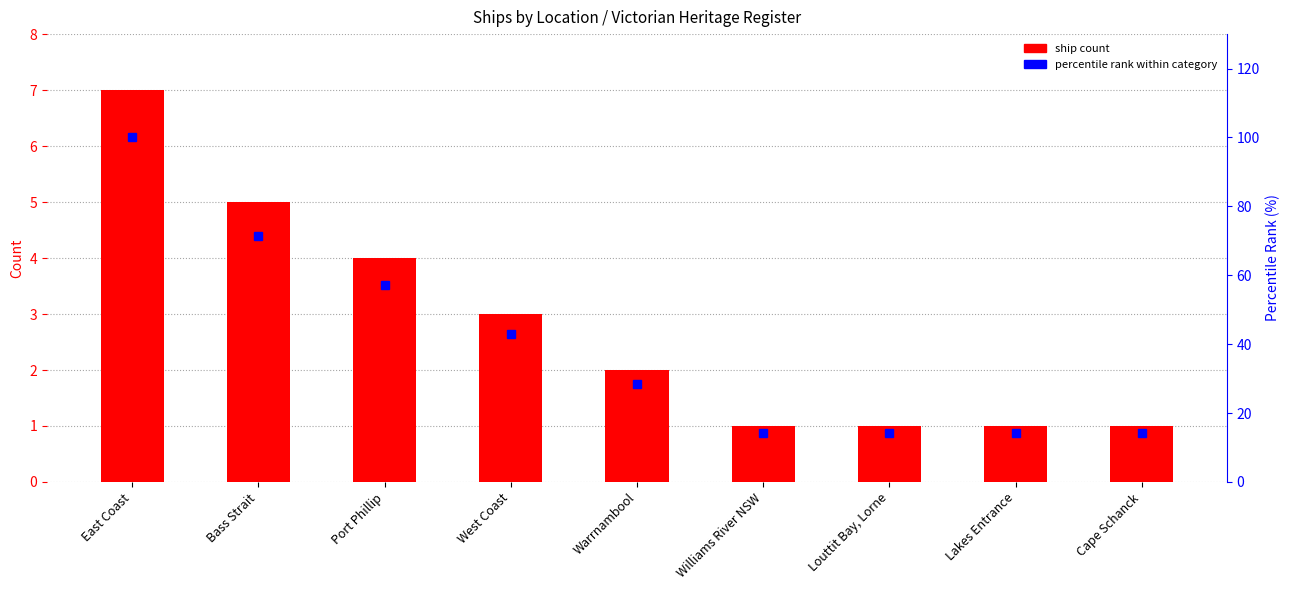

Is the value of ship count at East Coast greater than the value of percentile rank within category at Warrnambool?

No